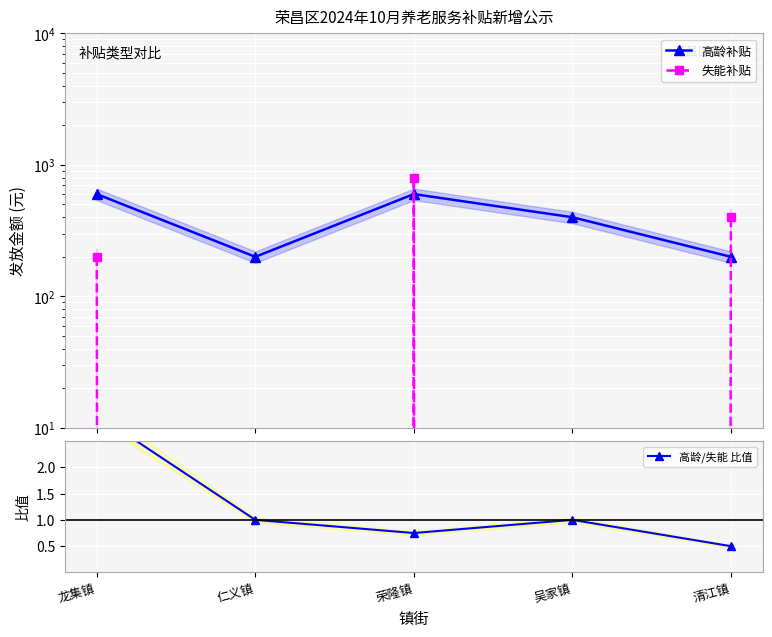

True or false: 高龄补贴 has a value of 319.9 at 清江镇.

False